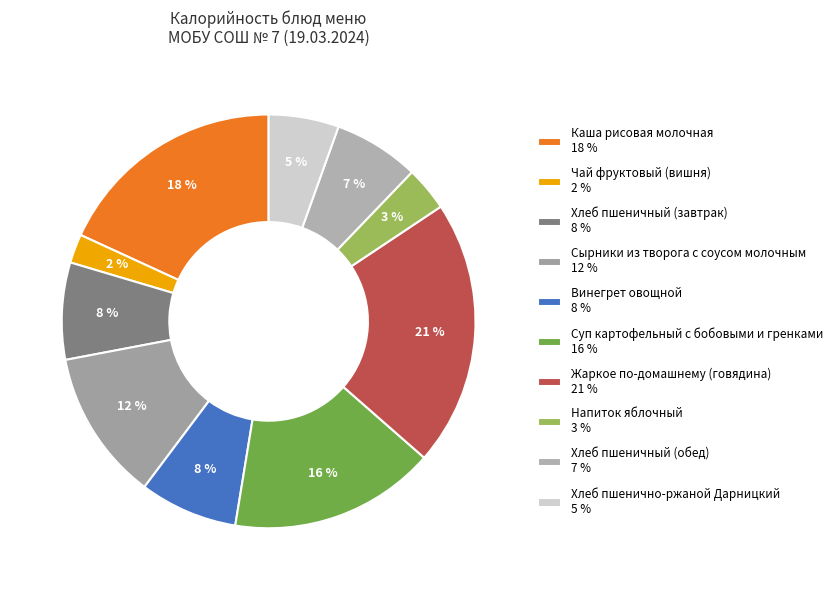

Count the number of slices in the pie.

10